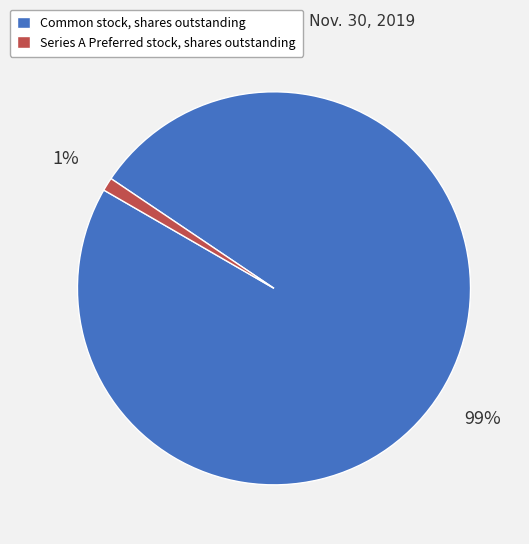

Rank the categories by value from highest to lowest.

Common stock, shares outstanding, Series A Preferred stock, shares outstanding